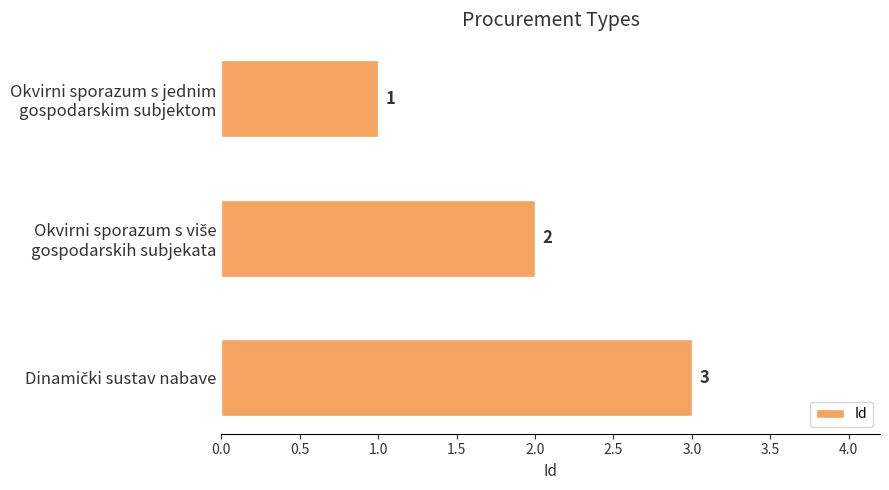

What is the sum of all values?

6